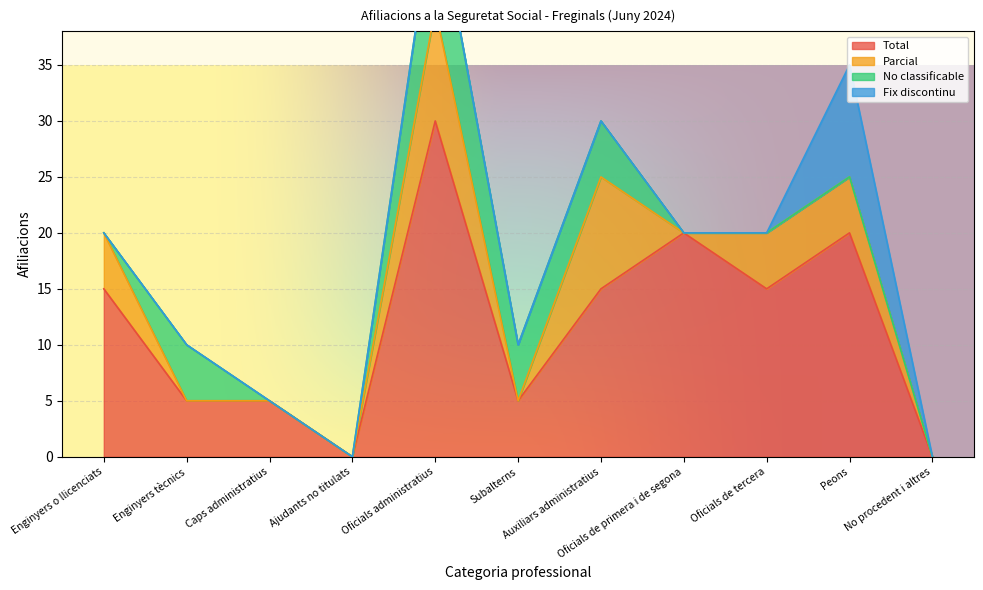

True or false: Fix discontinu and Parcial cross at least once.

True